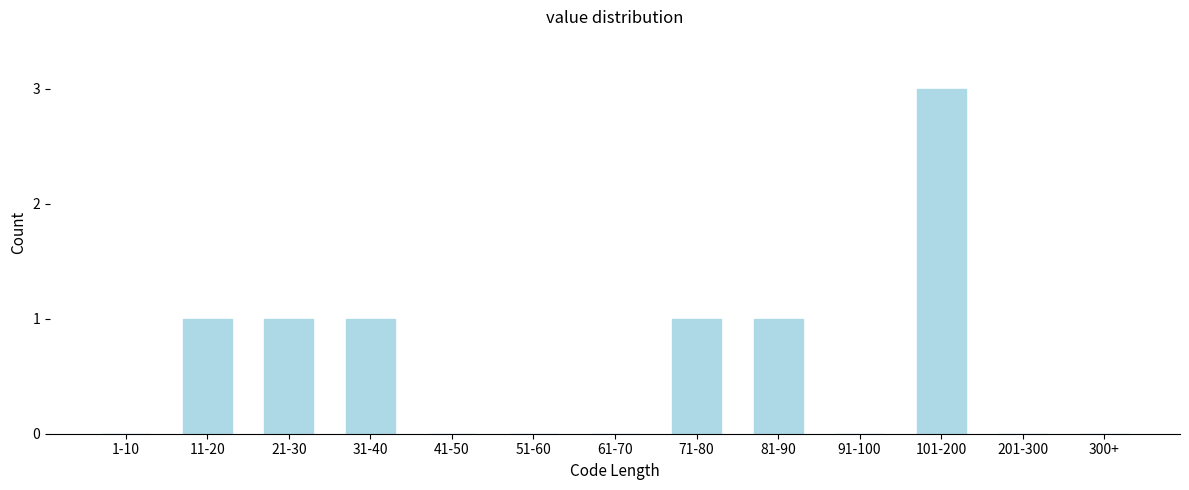

Reading left to right, list all the values displayed in this chart.

1-10=0	11-20=1	21-30=1	31-40=1	41-50=0	51-60=0	61-70=0	71-80=1	81-90=1	91-100=0	101-200=3	201-300=0	300+=0